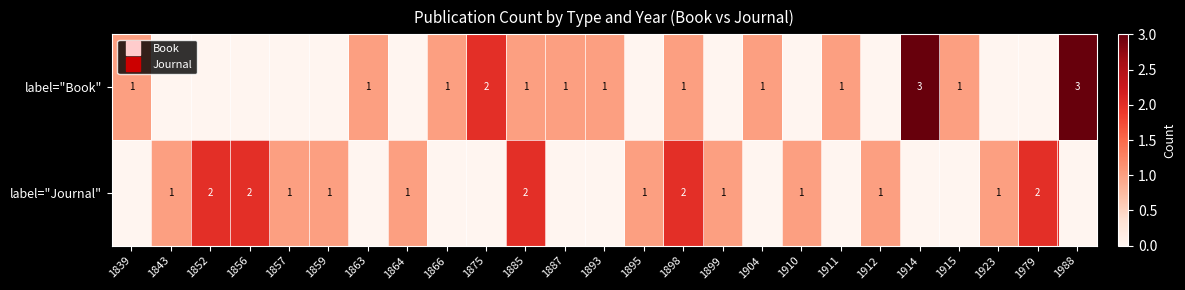

Which series has the widest spread of values?

label="Book"